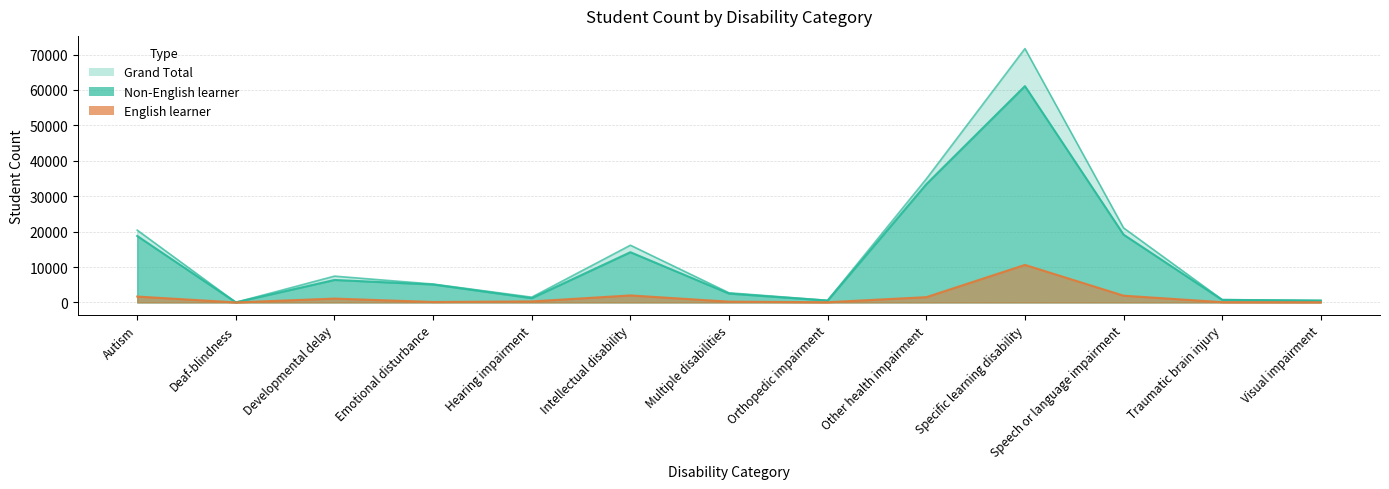

At which category is the sum across all series the highest?

Specific learning disability